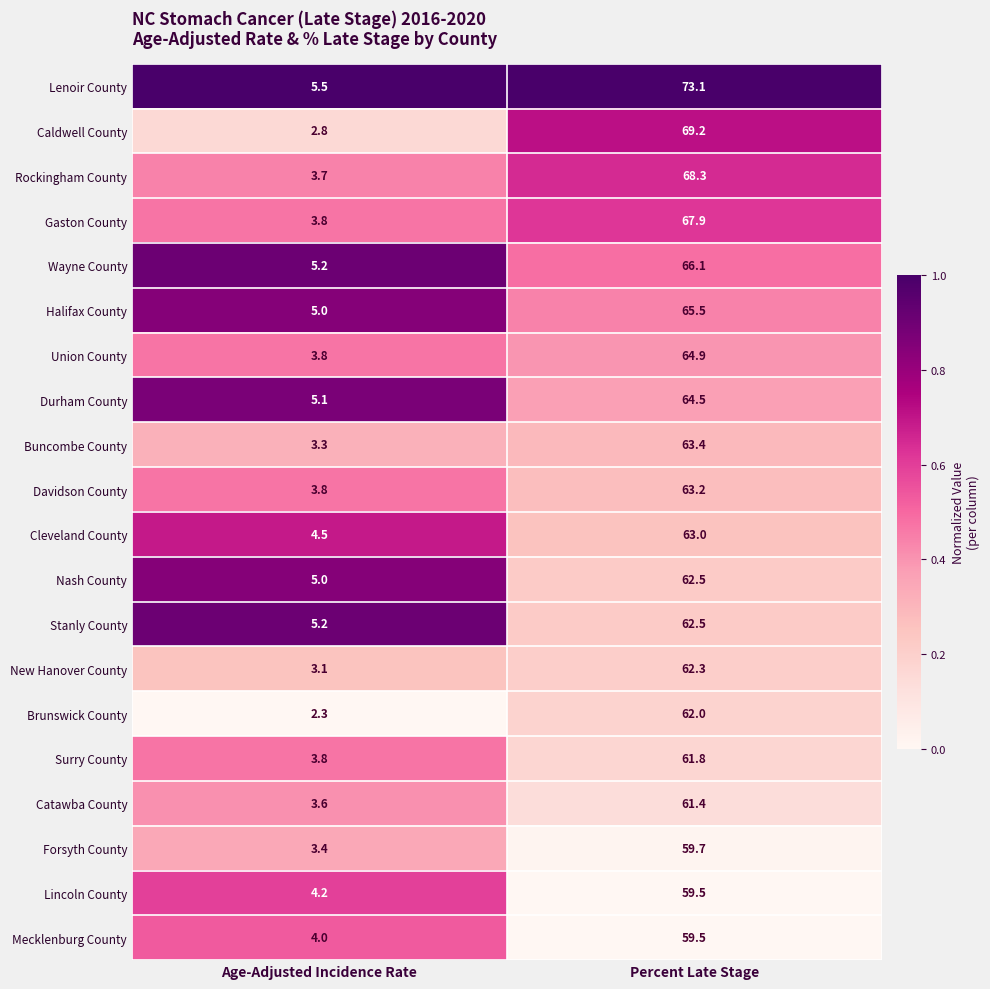

What is the sum of the Lenoir County values at Age-Adjusted Incidence Rate and Percent Late Stage?

78.6